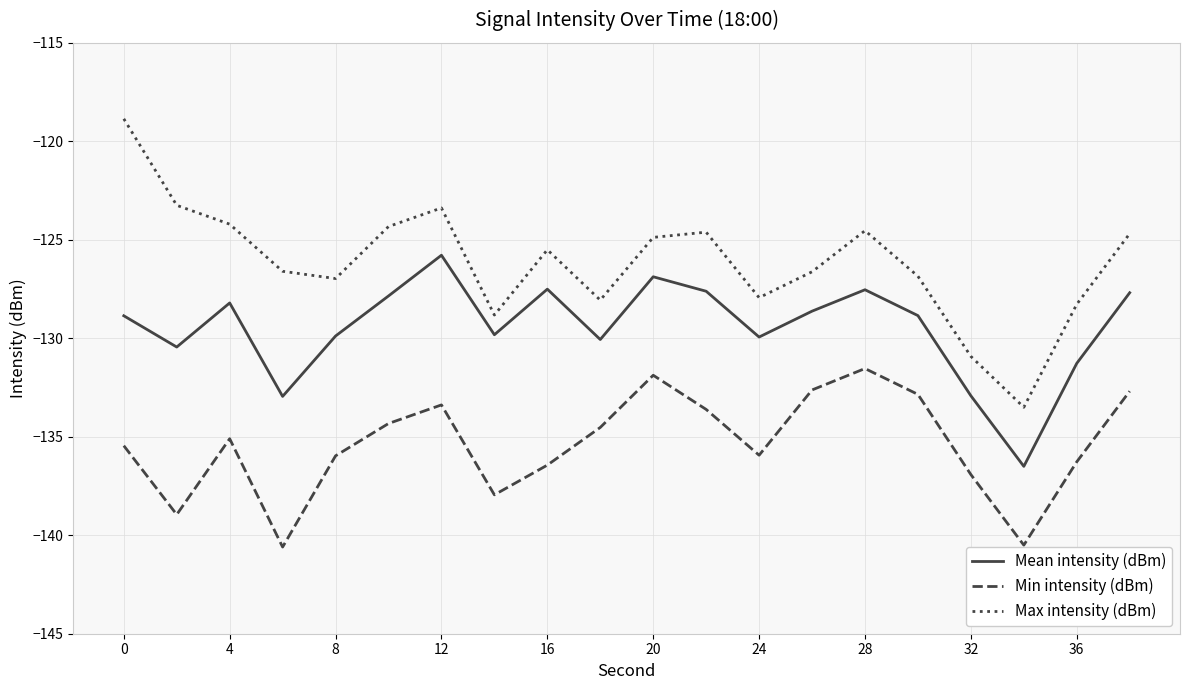

Which series has the widest spread of values?

Max intensity (dBm)